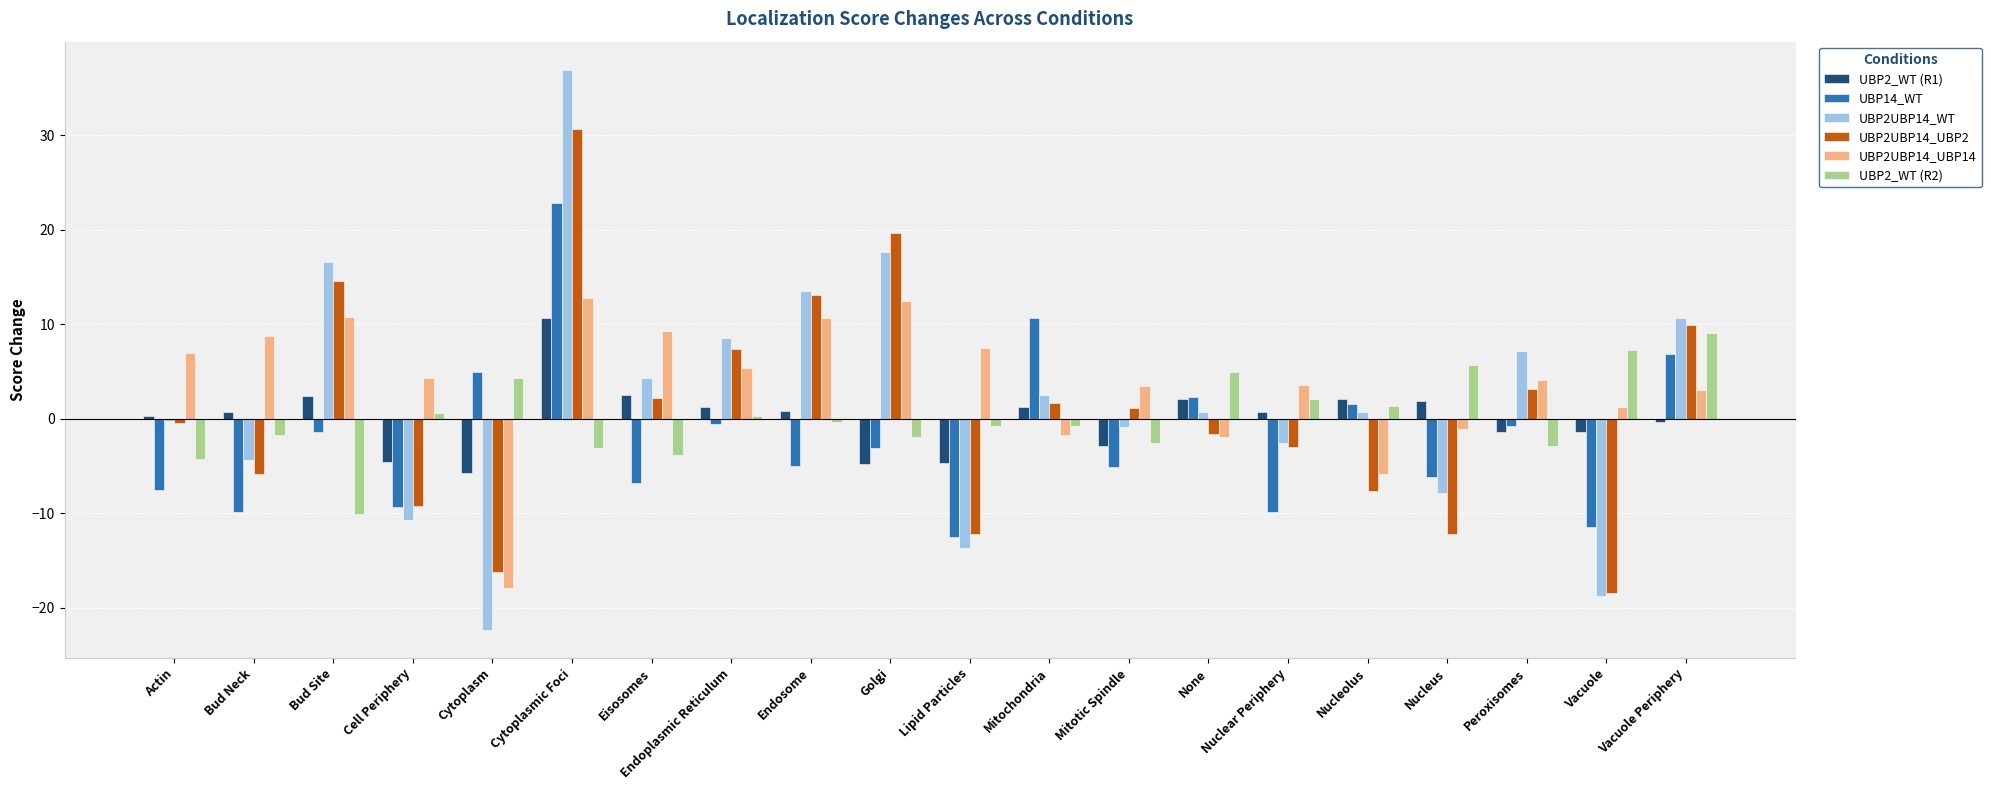

What is the sum of all UBP2UBP14_UBP2 values?

16.7